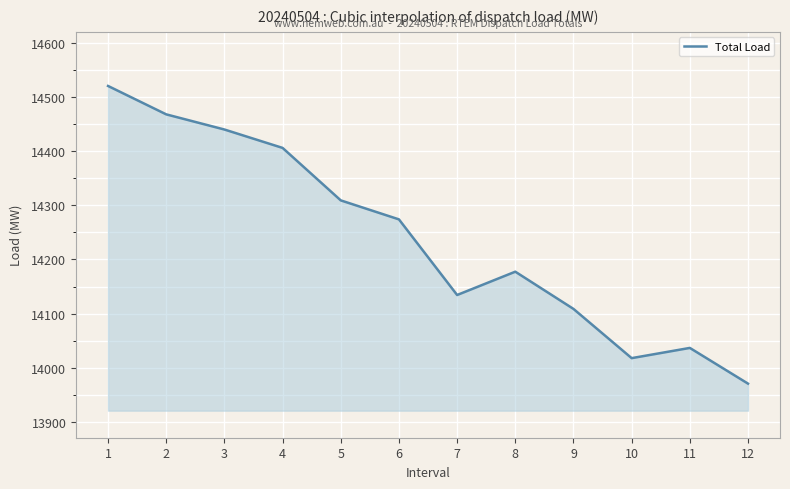

Read the value at 2.

14468.2